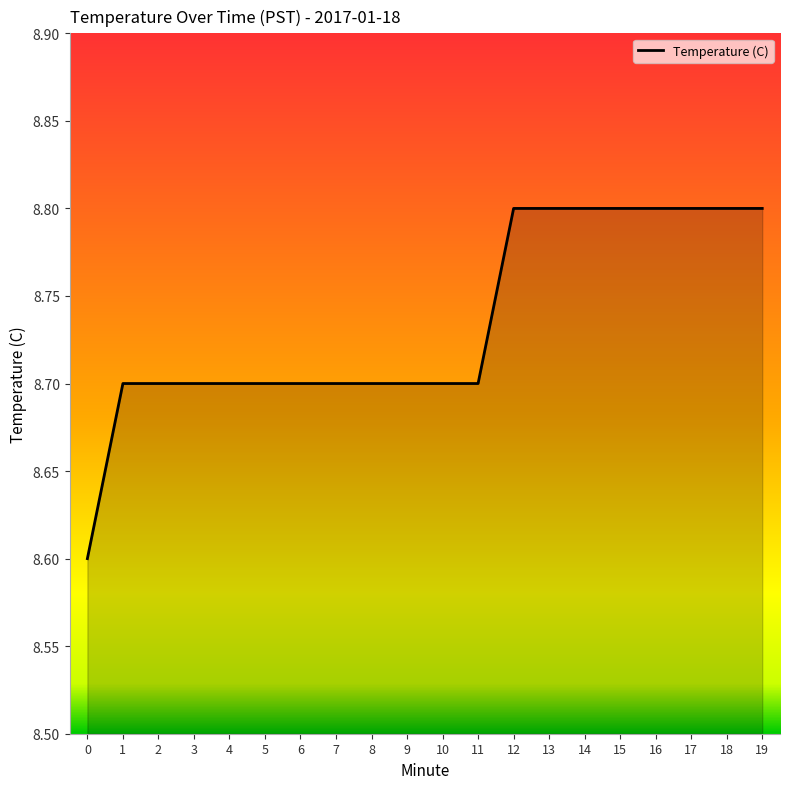

Reading left to right, list all the values displayed in this chart.

0=8.6	1=8.7	2=8.7	3=8.7	4=8.7	5=8.7	6=8.7	7=8.7	8=8.7	9=8.7	10=8.7	11=8.7	12=8.8	13=8.8	14=8.8	15=8.8	16=8.8	17=8.8	18=8.8	19=8.8